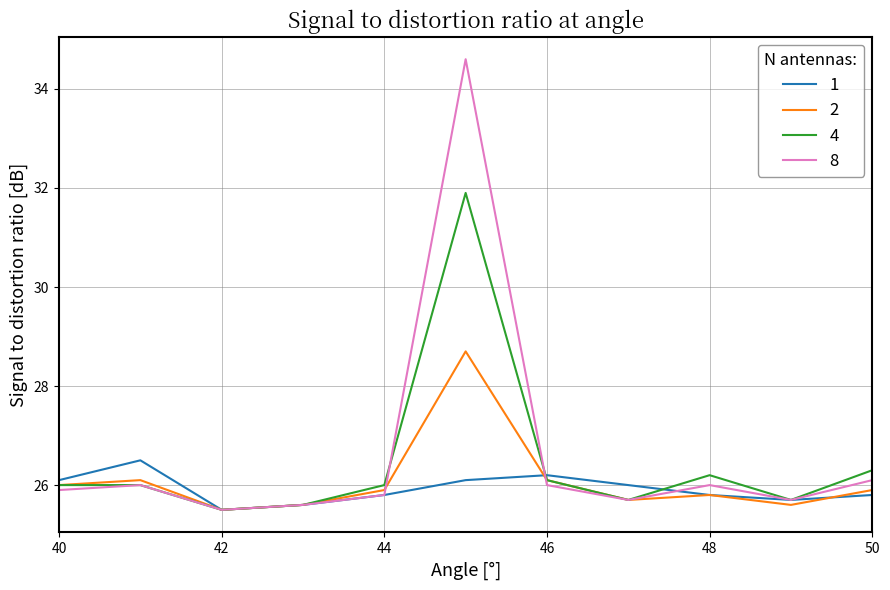

What is the sum of all 8 values?

292.9